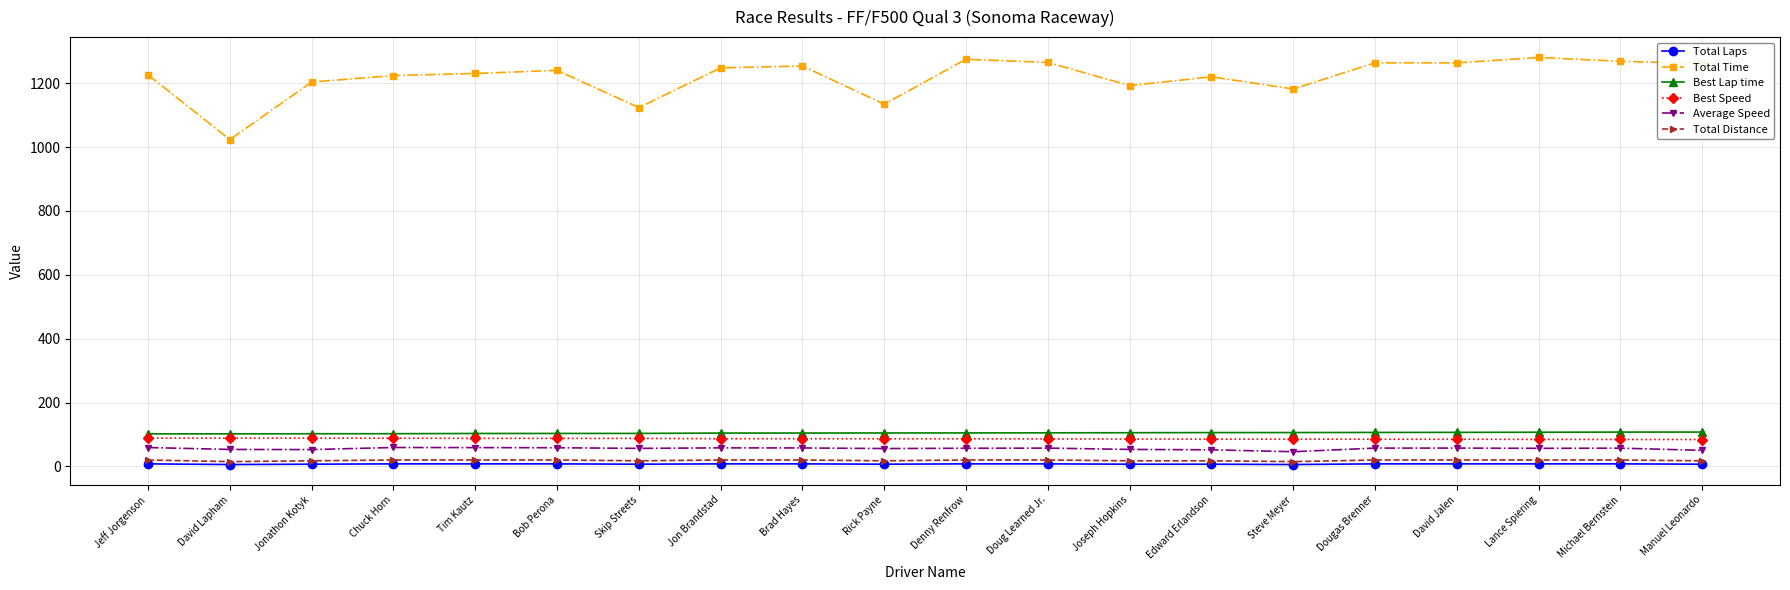

What is the difference between the maximum and second lowest values in the Total Distance series?

5.0